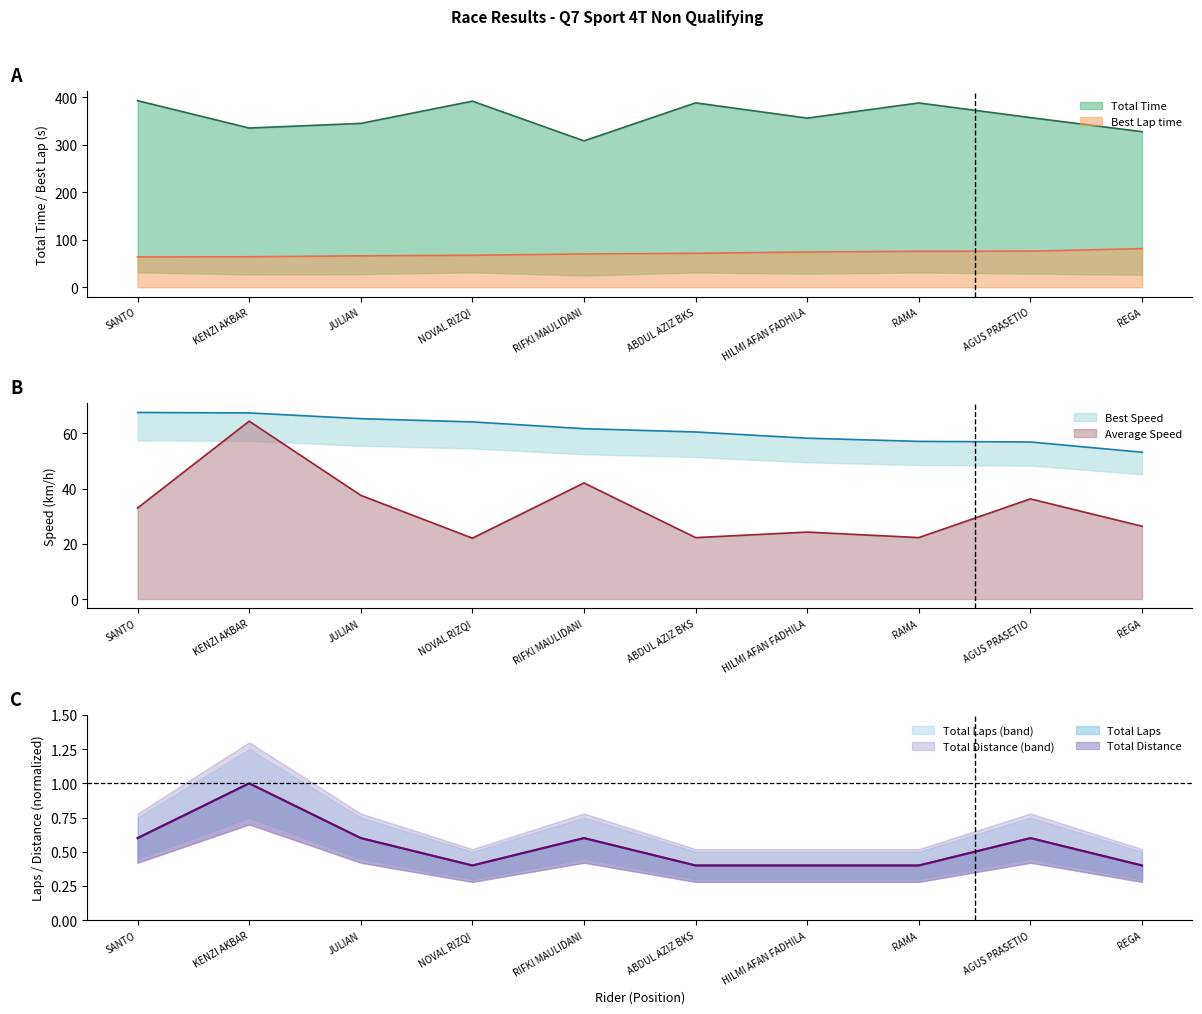

True or false: Best Speed and Total Time intersect in this chart.

False